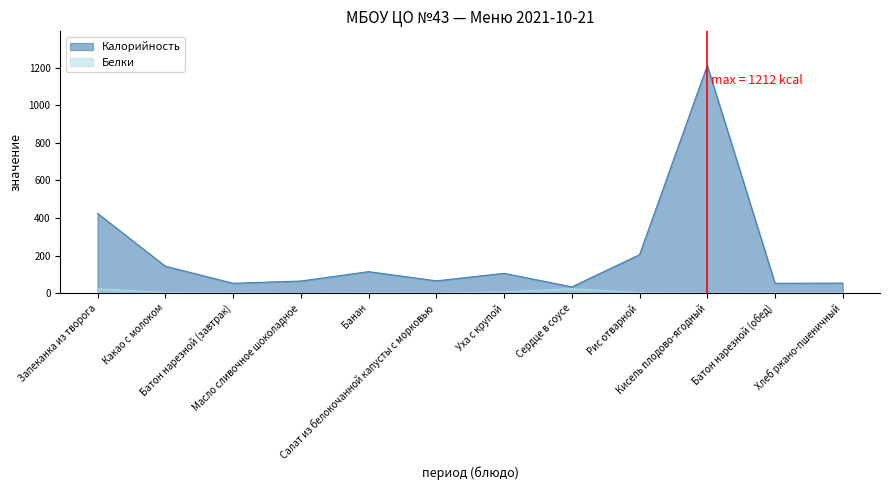

Does the chart have visible grid lines?

No